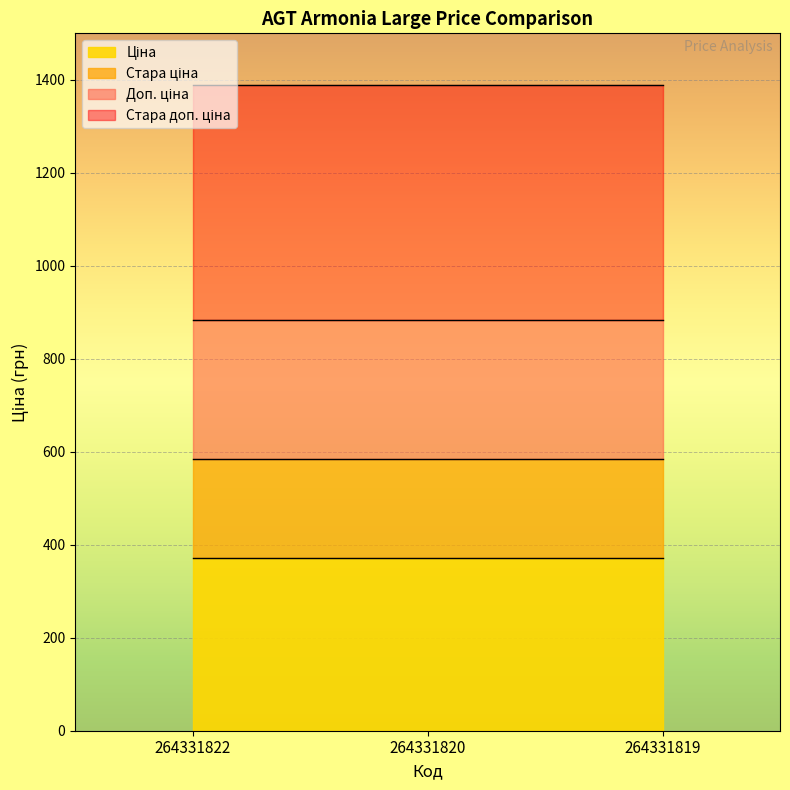

What is the spread (max minus min) of values at 264331822?

1018.1